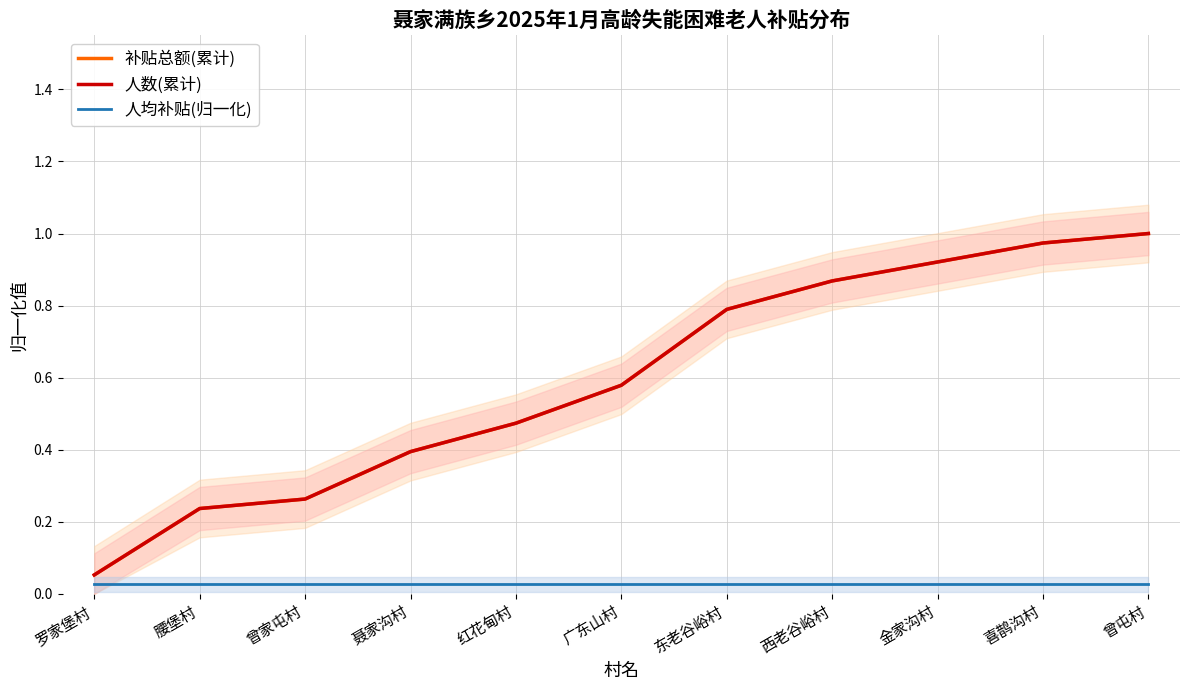

How many categories are shown in the chart?

11